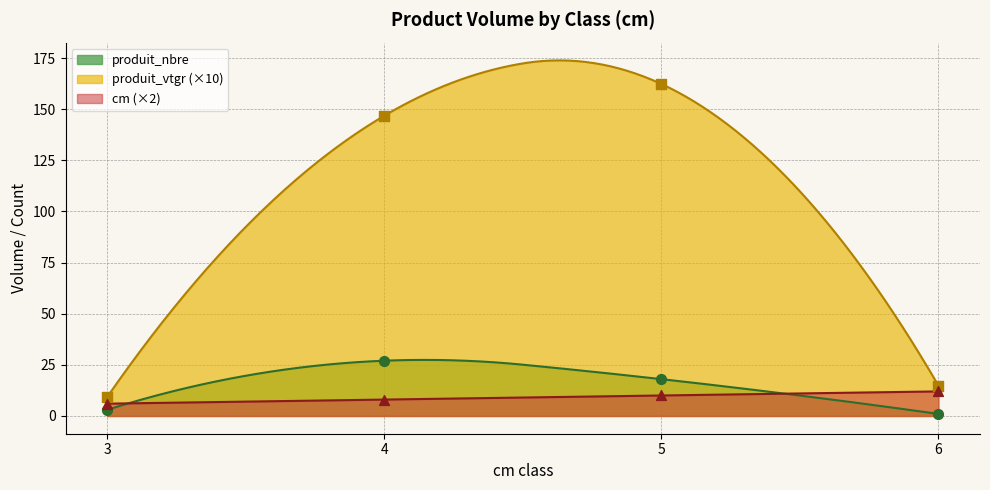

What is the total value across all series at 3?

18.2